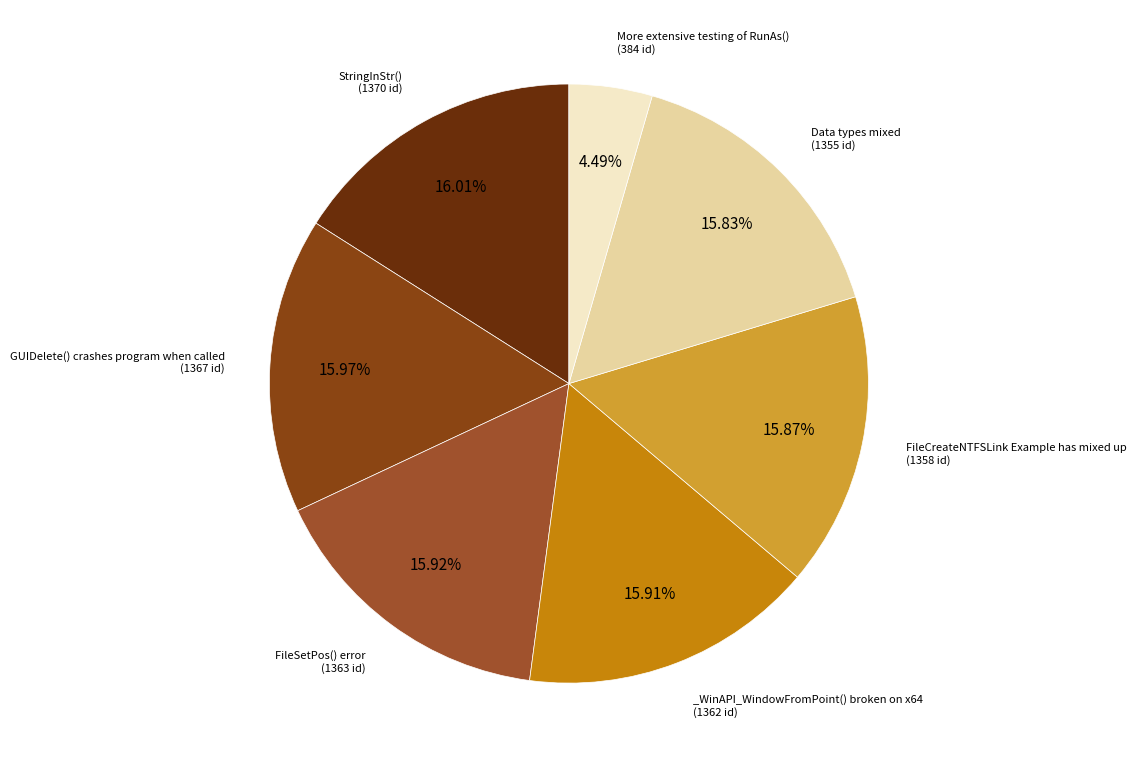

How many slices are in this pie chart?

7